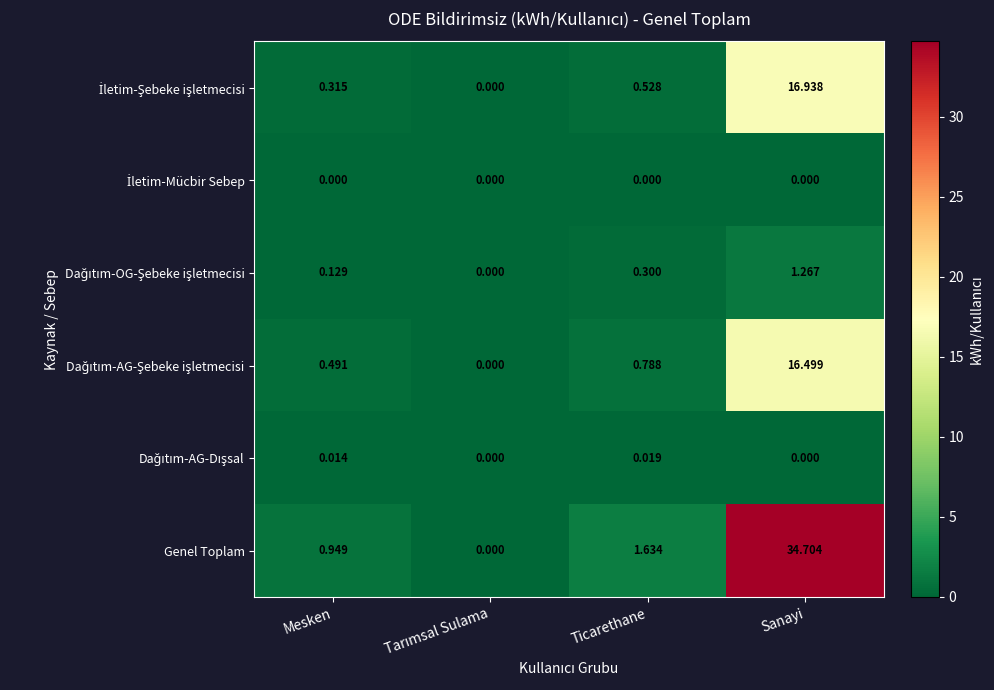

What is the total value across all series at Ticarethane?

3.3